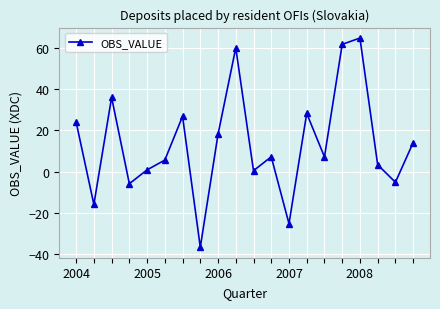

What is the average value?

13.5